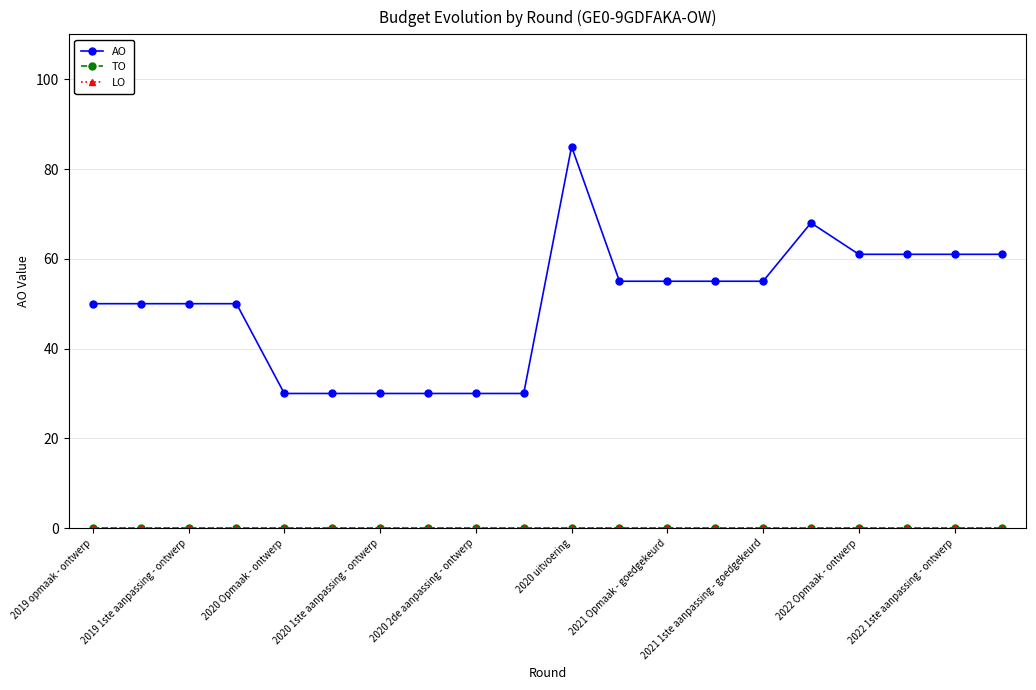

Which series has the largest total across all categories?

AO